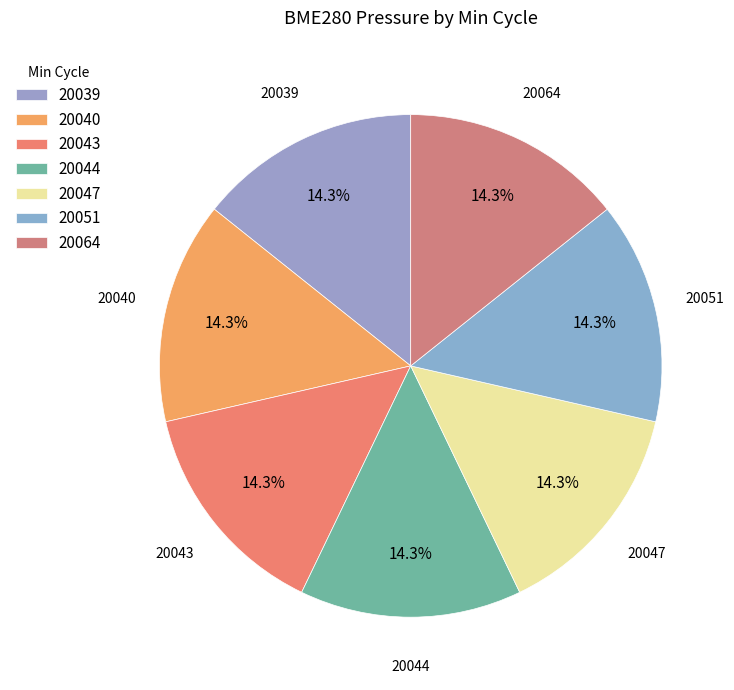

What is the ratio of the value at 20040 to the value at 20044?

1.0